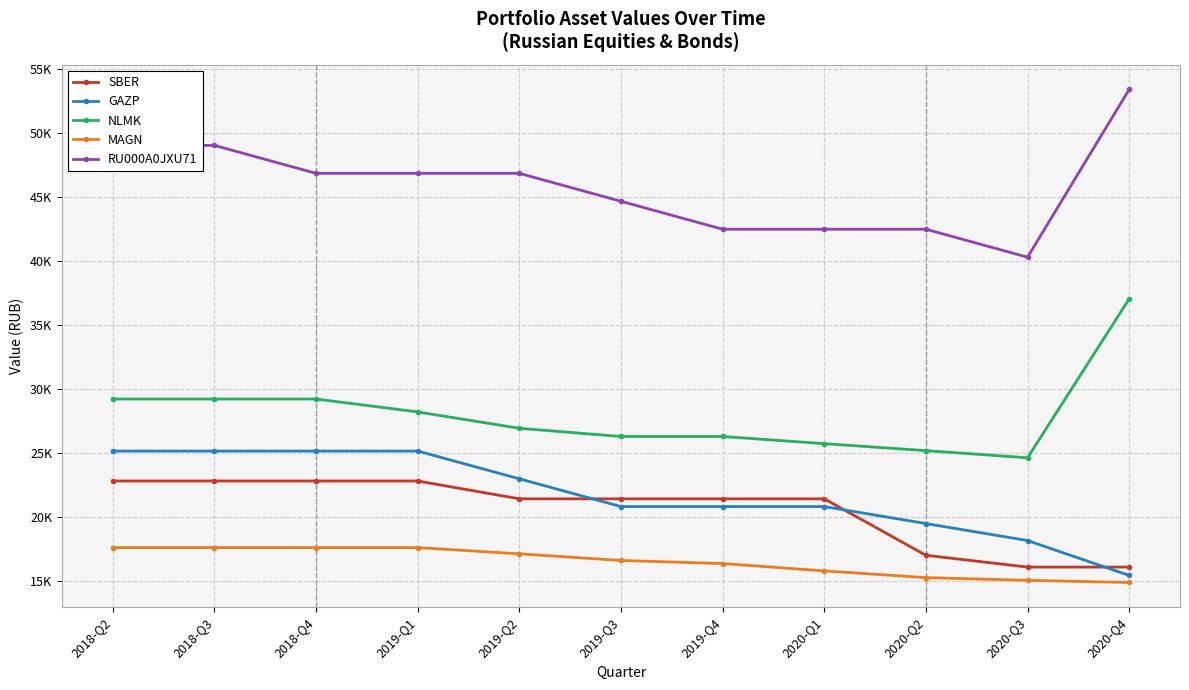

What is the difference between the highest and lowest values at 2018-Q3?

31400